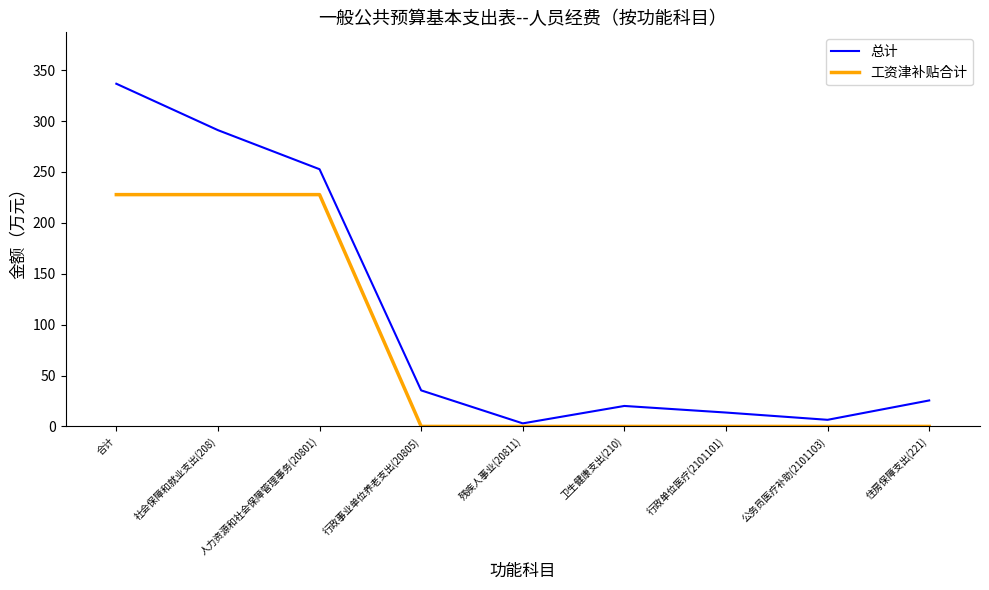

What is the difference between the second highest and minimum values in the 总计 series?

288.0